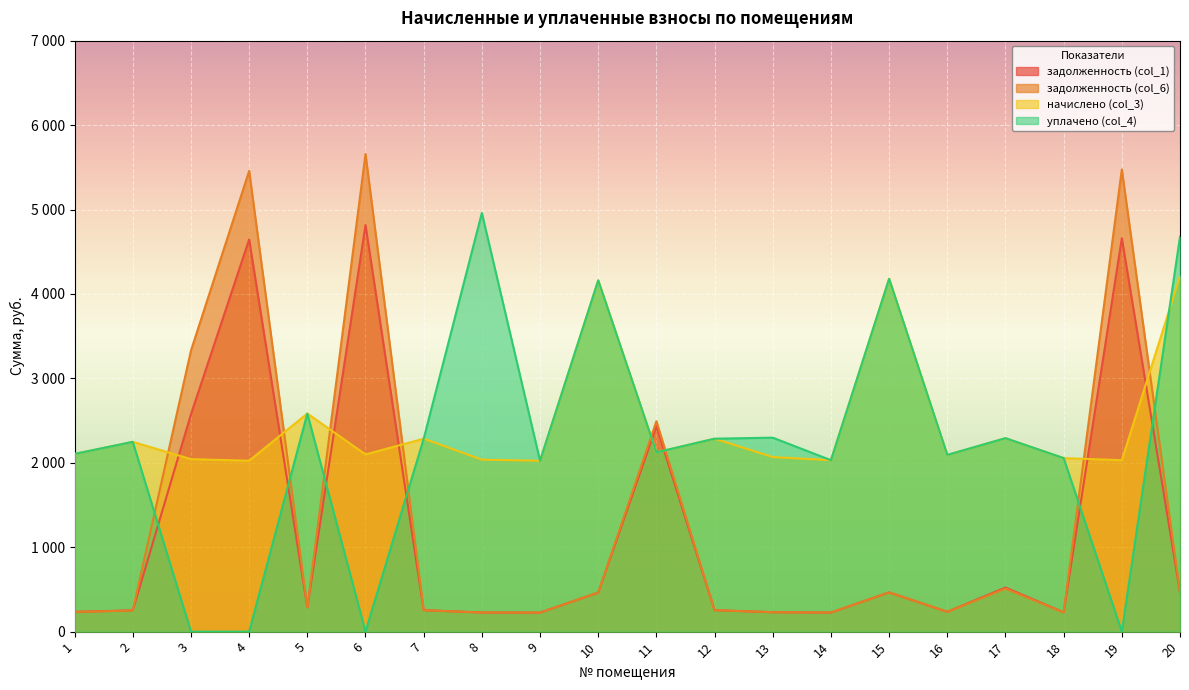

Count the number of data series in this chart.

4